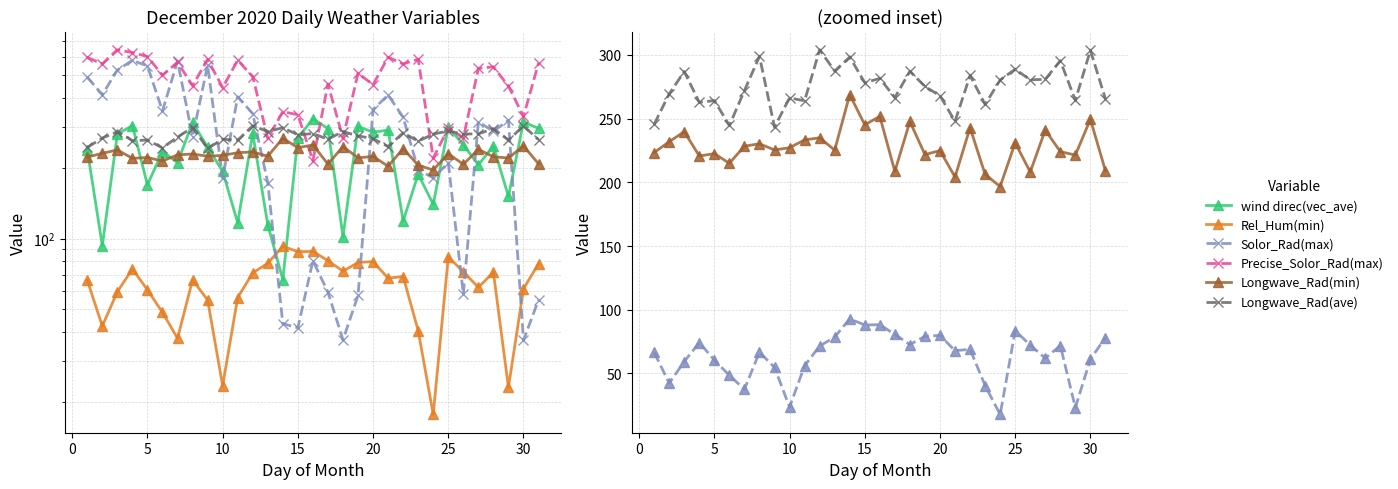

Which has a higher value, 10 or 20?

20